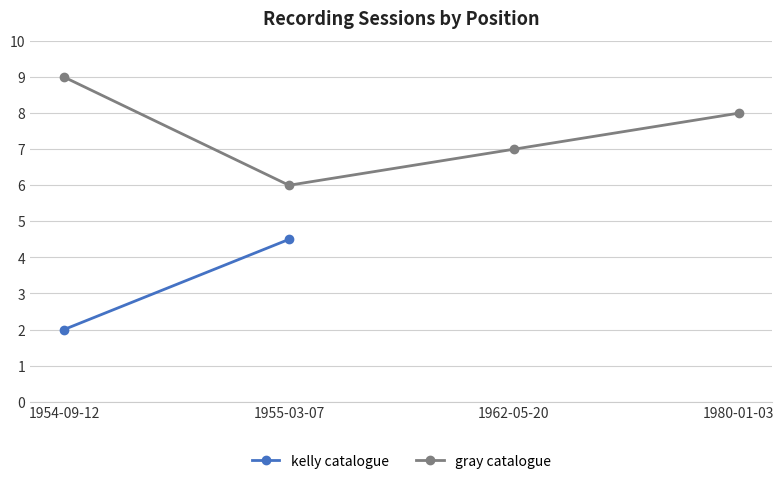

What is the lowest value of the gray catalogue series?

6